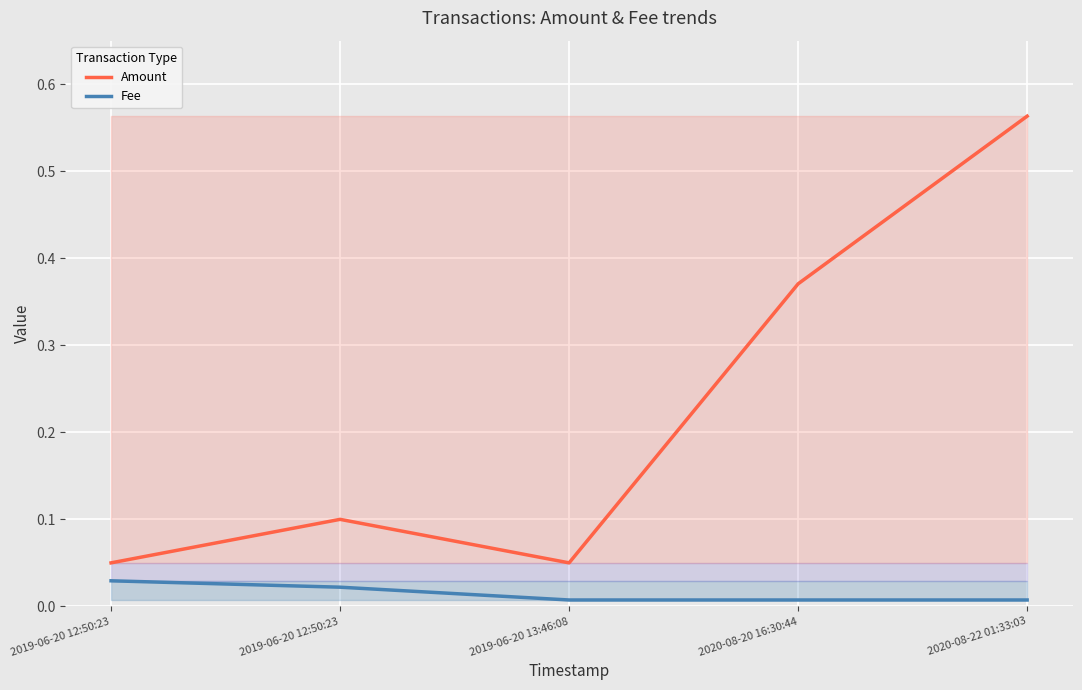

Reading left to right, extract all data points from this chart.

Amount: 0.1	0.1	0.1	0.4	0.6
Fee: 0.0	0.0	0.0	0.0	0.0